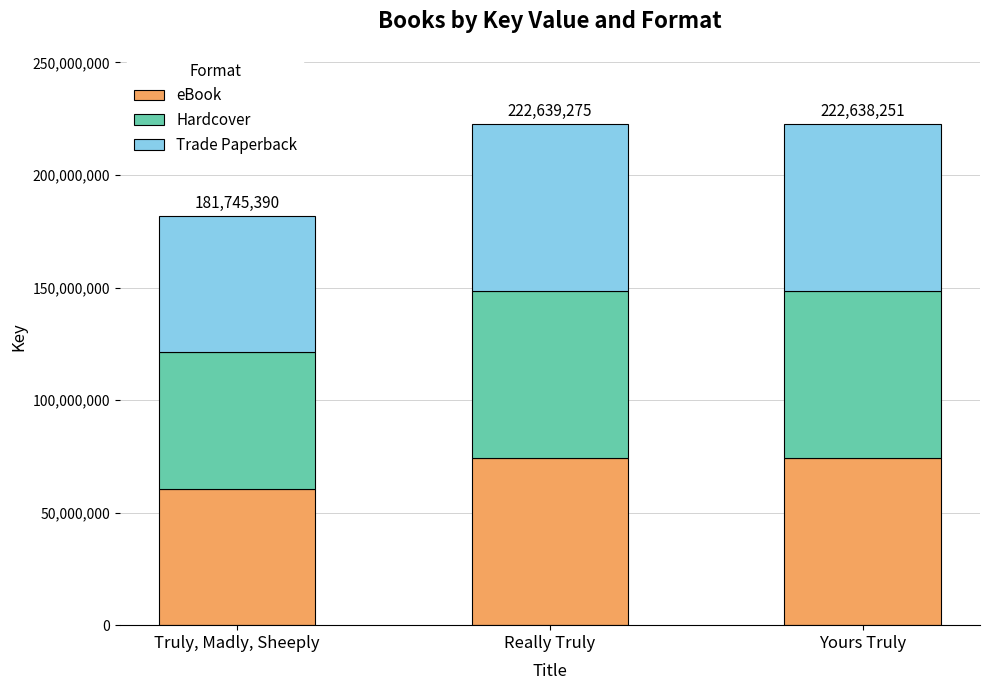

What is the total value across all series at Yours Truly?

222638251.0